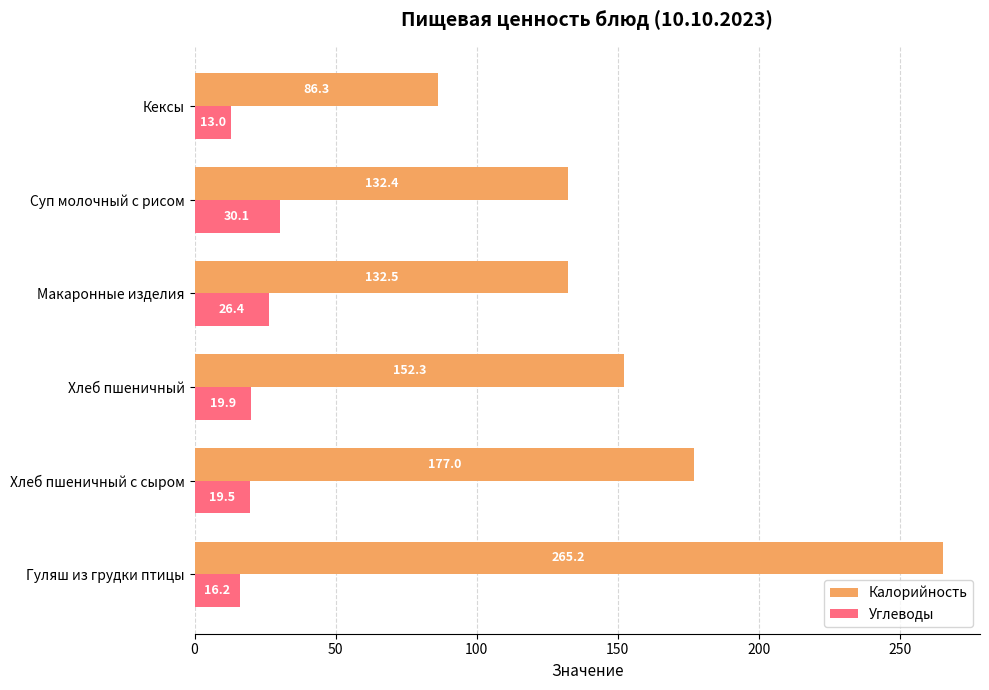

How many data points in Углеводы are less than 19?

2